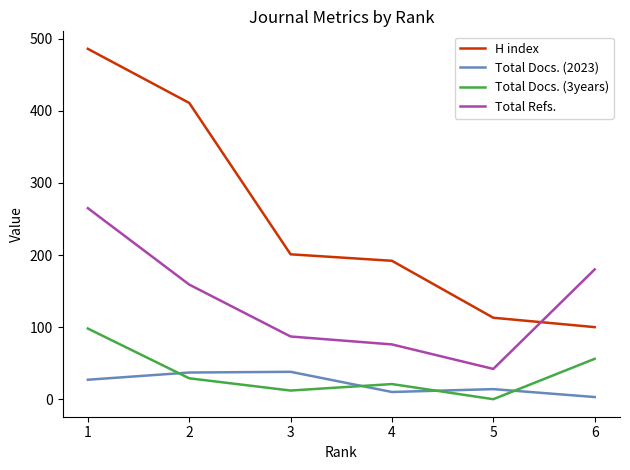

Is the value of Total Docs. (2023) at 3 greater than the value of Total Docs. (3years) at 3?

Yes